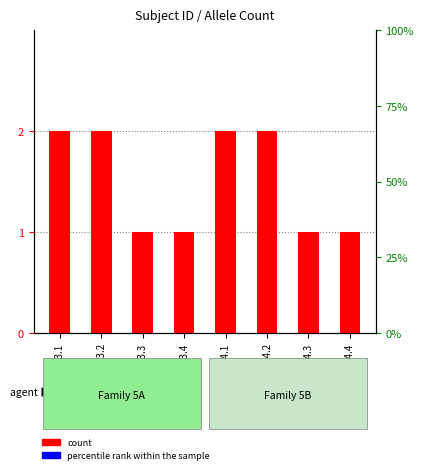

Are the bars horizontal?

No